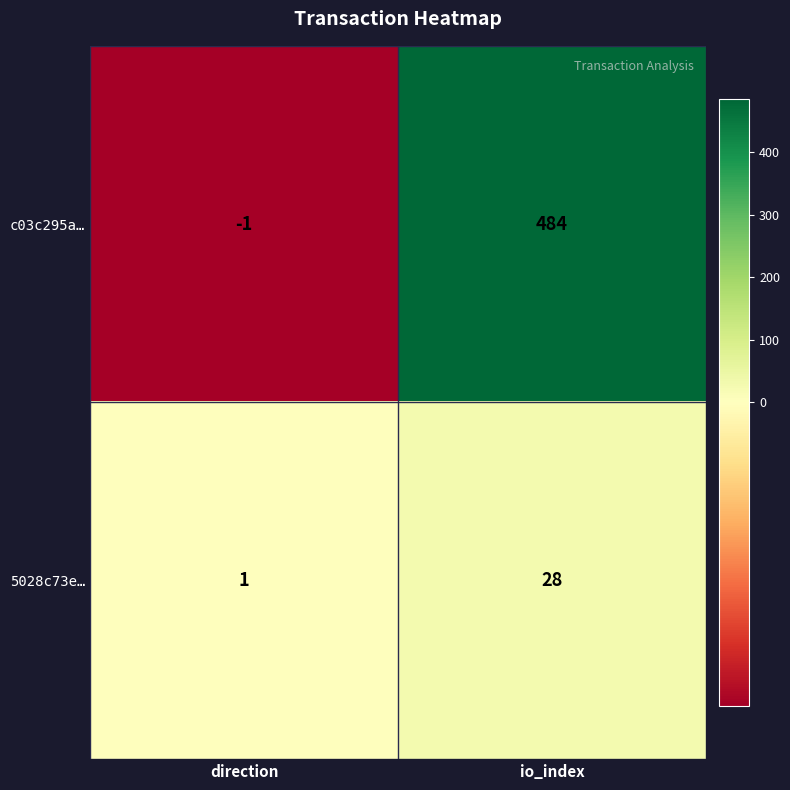

Rank the series by their maximum value, from lowest to highest.

5028c73e…, c03c295a…